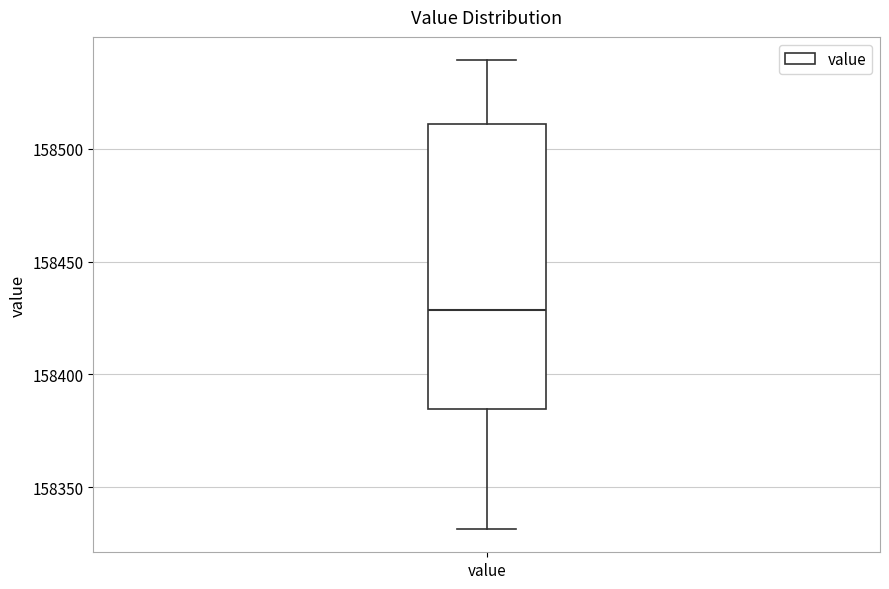

Where is the lower edge of the box for value on the y-axis? The values are not printed on the chart, so give them approximately, as read against the axis.

158385